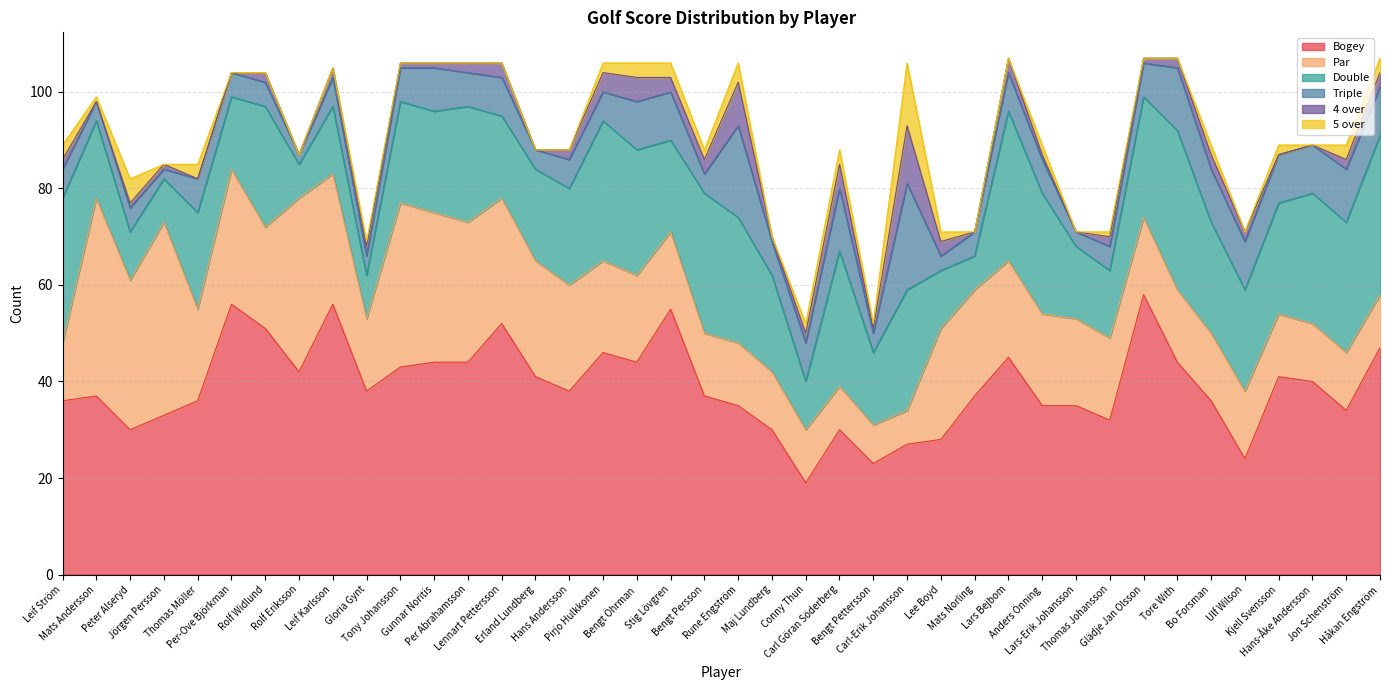

Which series has the largest total across all categories?

Bogey